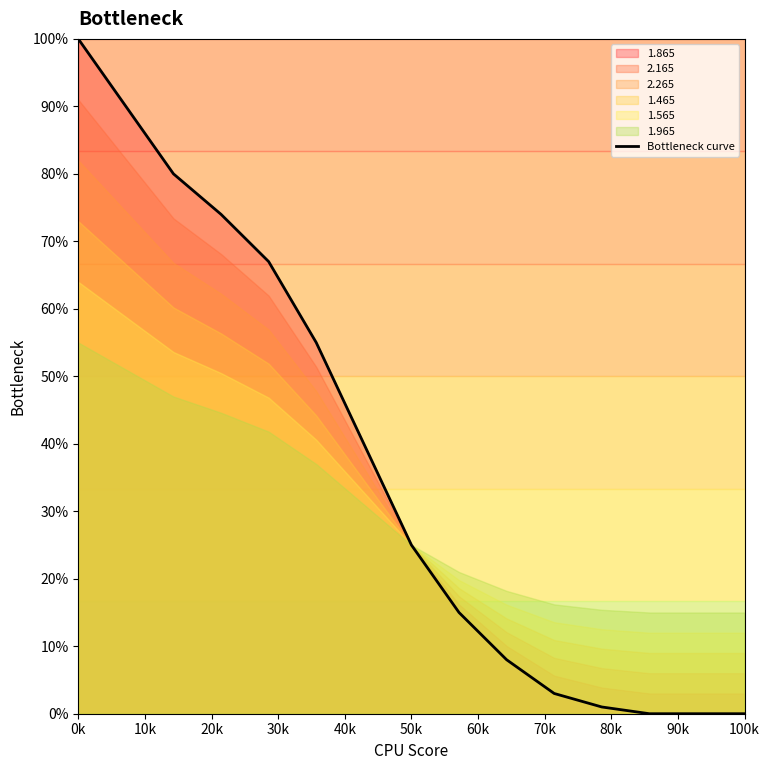

How many values are above zero?

12